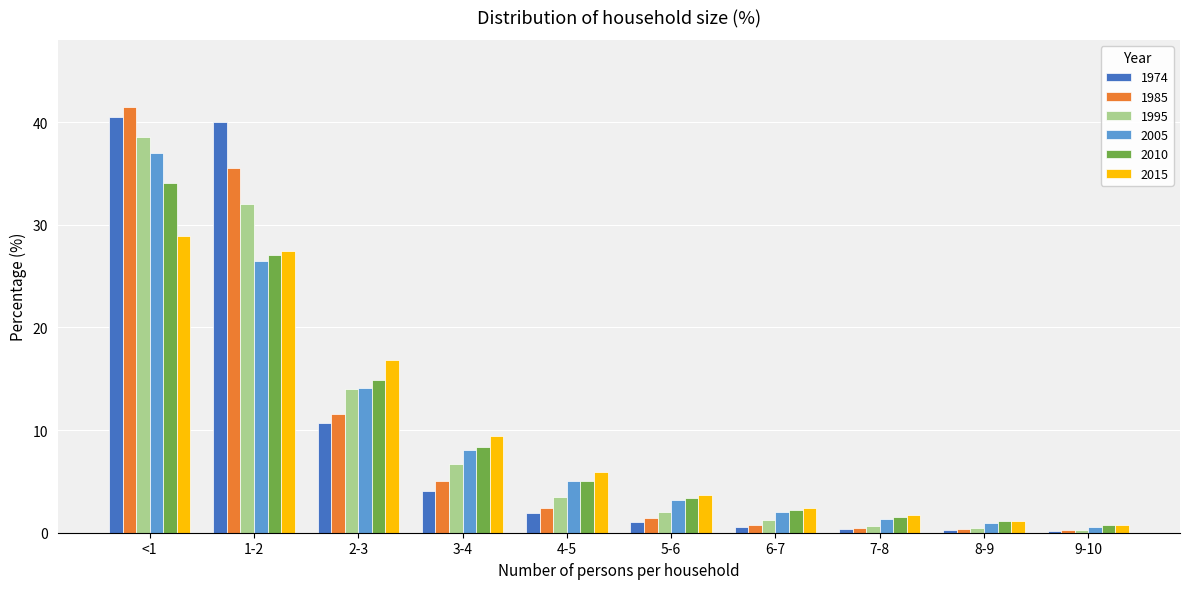

The value of 2010 at 2-3 is 14.9. True or false?

True